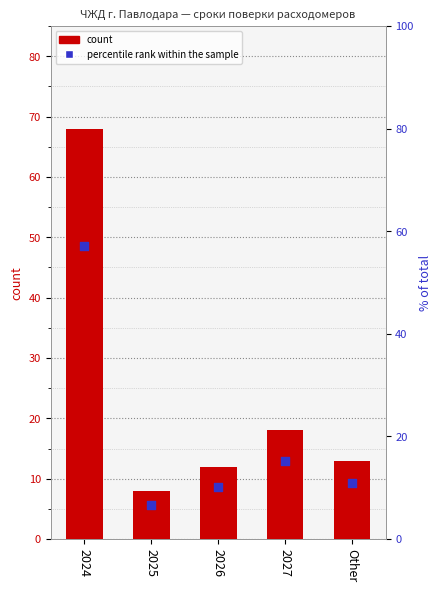

Which series has the largest total across all categories?

count